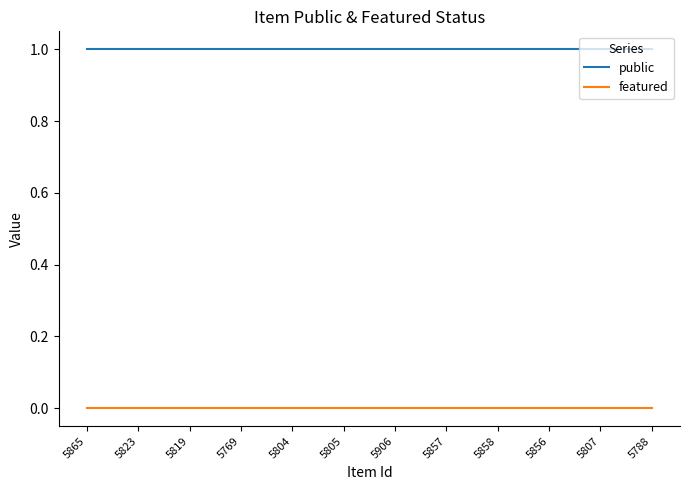

True or false: public and featured intersect in this chart.

False